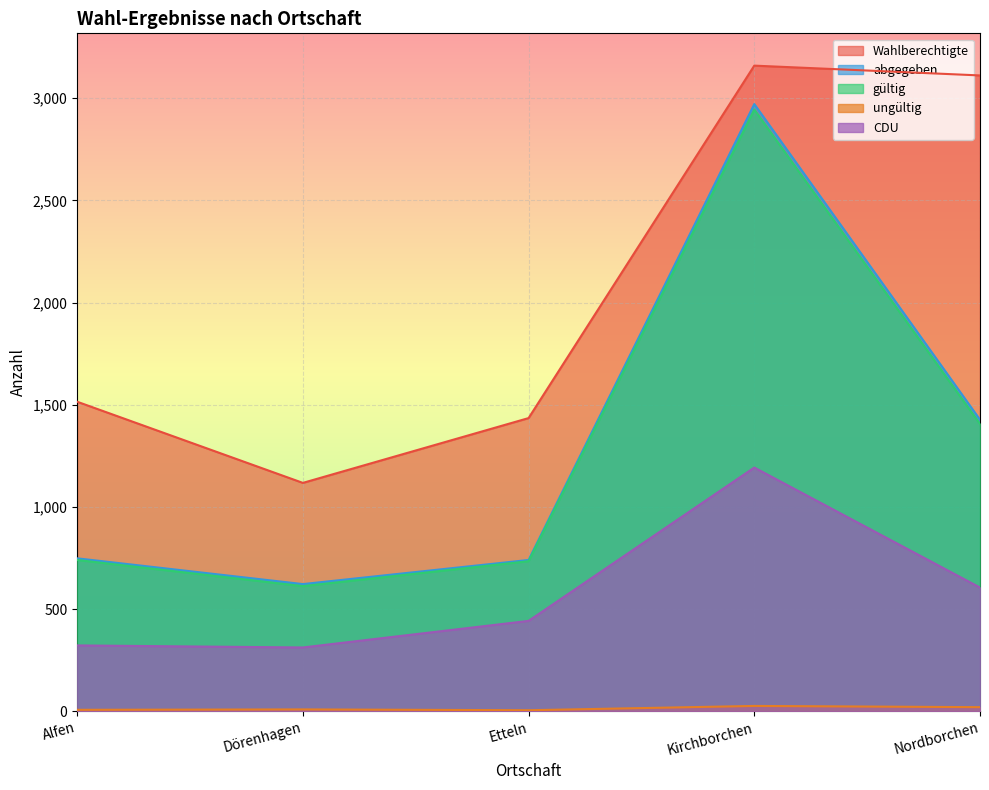

True or false: abgegeben and CDU cross at least once.

False